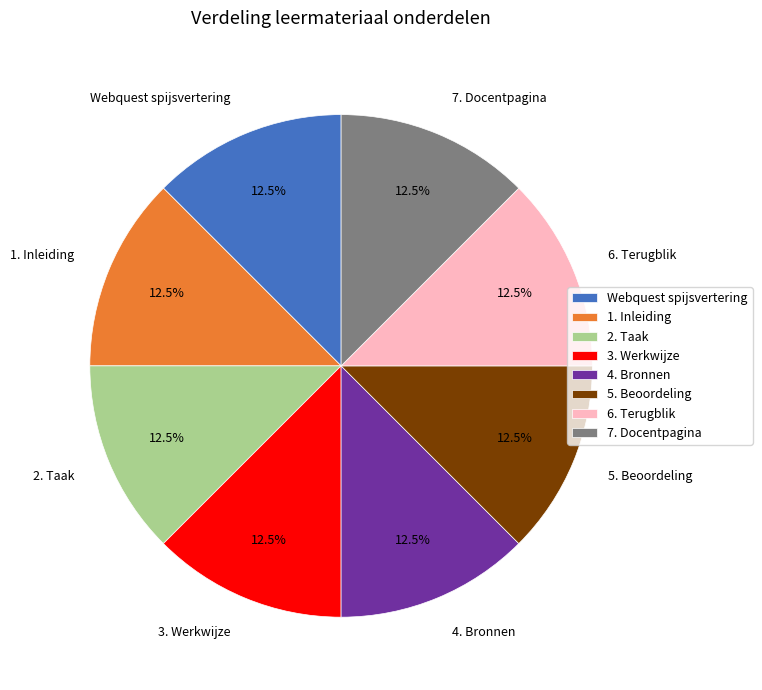

How many slices are in this pie chart?

8